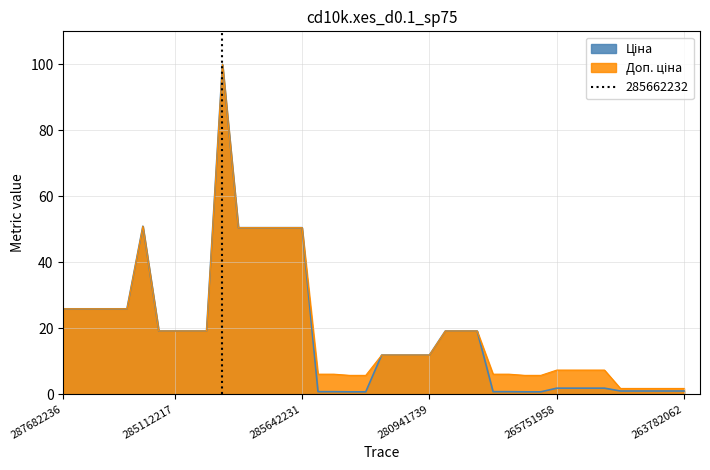

Reading left to right, list all the values displayed in this chart.

Ціна: 287682236=25.9	287682235=25.9	287682234=25.9	287682233=25.9	287682231=25.9	287702232=50.9	285112220=19.1	285112217=19.1	285111961=19.1	285111912=19.1	285662232=100.0	285642236=50.5	285642235=50.5	285642234=50.5	285642233=50.5	285642231=50.5	271691948=0.8	271691942=0.8	271681948=0.7	271681942=0.7	280941901=11.9	280941856=11.9	280941824=11.9	280941739=11.9	273001960=19.1	273001939=19.1	273001918=19.1	271691958=0.8	271691953=0.8	271681958=0.7	271681953=0.7	265751958=1.8	265751953=1.8	265751948=1.8	265751942=1.8	263782102=1.0	263782101=1.0	263782100=1.0	263782096=1.0	263782062=1.0
Доп. ціна: 287682236=25.9	287682235=25.9	287682234=25.9	287682233=25.9	287682231=25.9	287702232=50.9	285112220=19.1	285112217=19.1	285111961=19.1	285111912=19.1	285662232=100.0	285642236=50.5	285642235=50.5	285642234=50.5	285642233=50.5	285642231=50.5	271691948=6.1	271691942=6.1	271681948=5.7	271681942=5.7	280941901=11.9	280941856=11.9	280941824=11.9	280941739=11.9	273001960=19.1	273001939=19.1	273001918=19.1	271691958=6.1	271691953=6.1	271681958=5.7	271681953=5.7	265751958=7.3	265751953=7.3	265751948=7.3	265751942=7.3	263782102=1.7	263782101=1.7	263782100=1.7	263782096=1.7	263782062=1.7